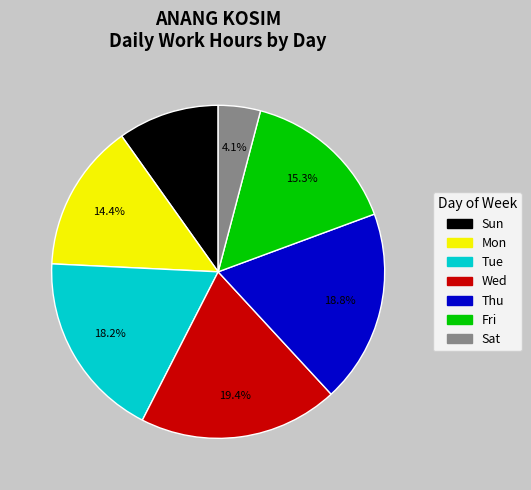

Is the sum of Sun and Wed greater than half?

No